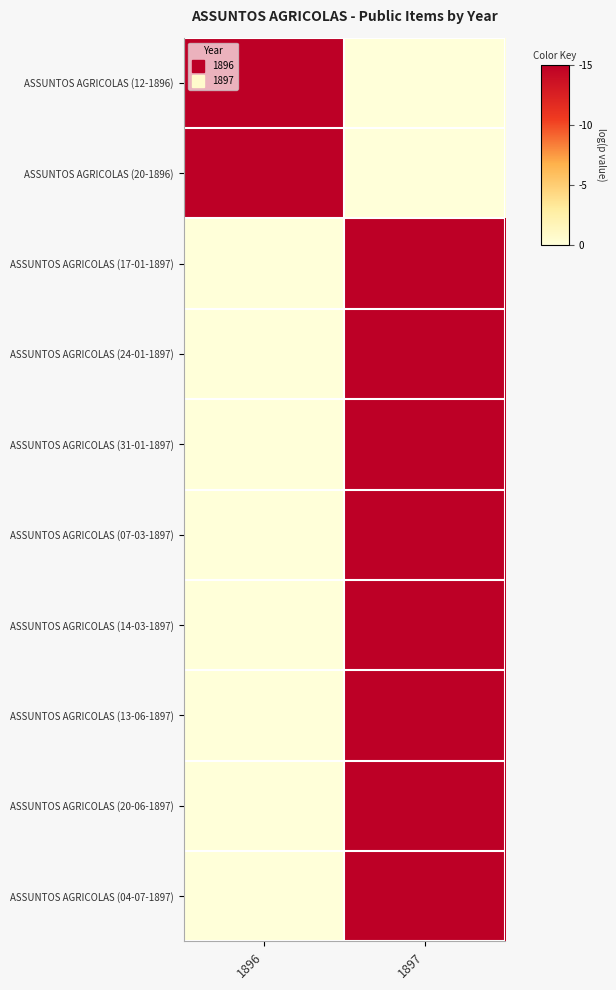

Between 1896 and 1897, which series saw the biggest shift?

ASSUNTOS AGRICOLAS (12-1896)